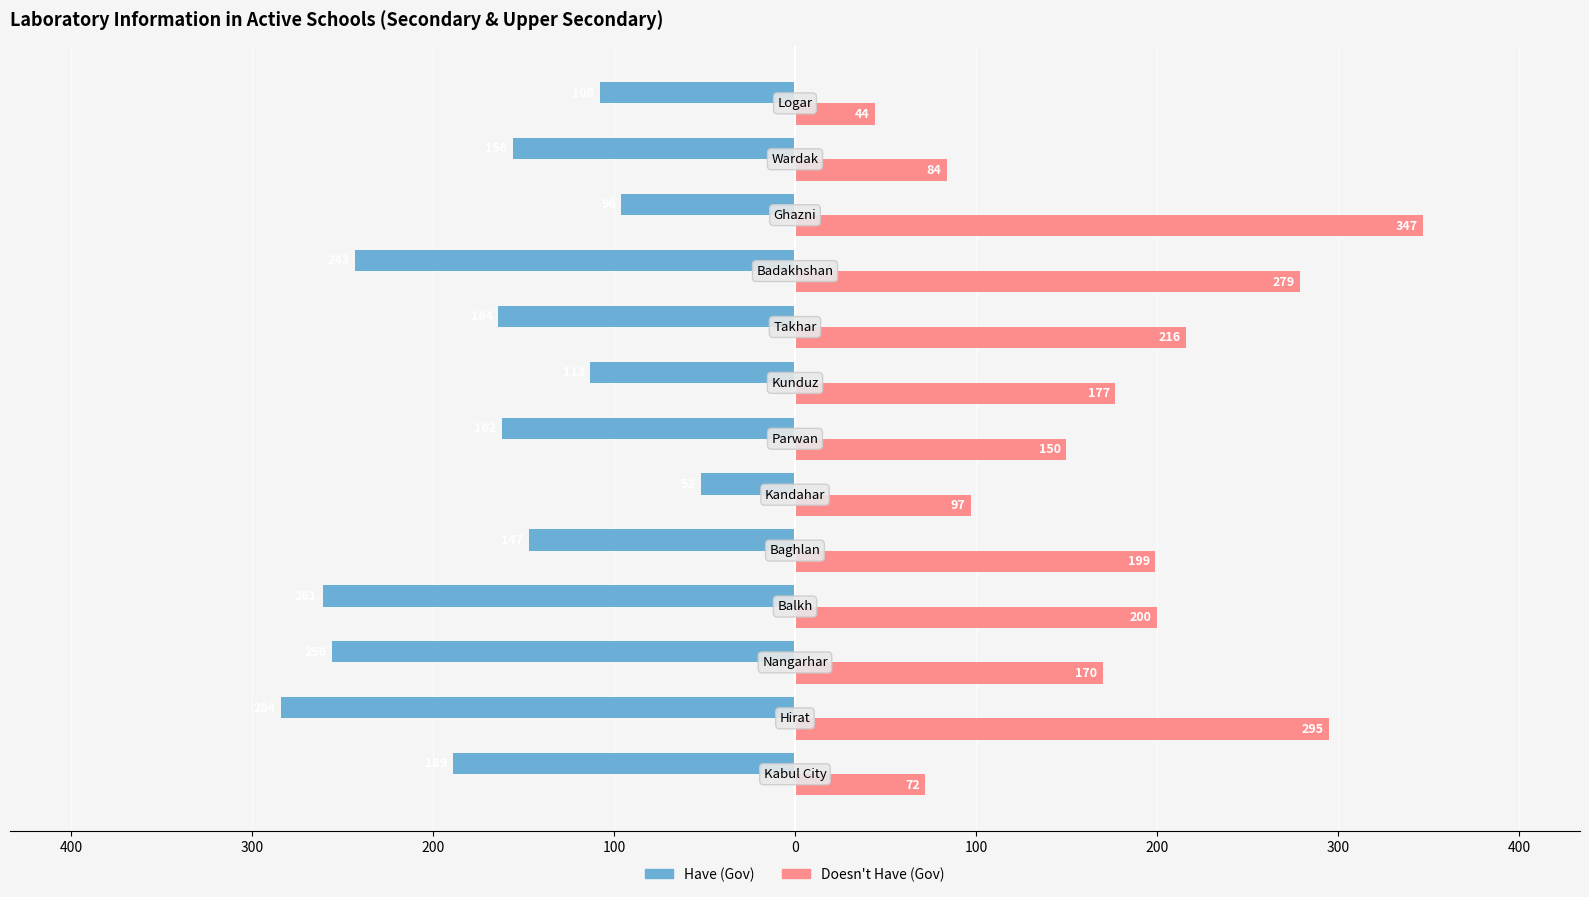

What are all the series names shown in the legend?

Have (Gov), Doesn't Have (Gov)